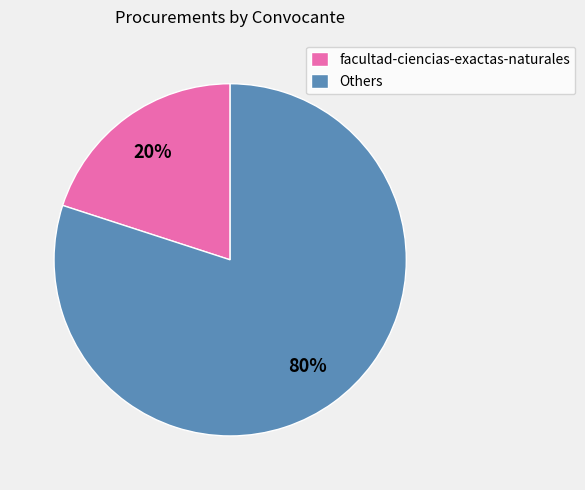

Rank the categories by value from highest to lowest.

Others, facultad-ciencias-exactas-naturales